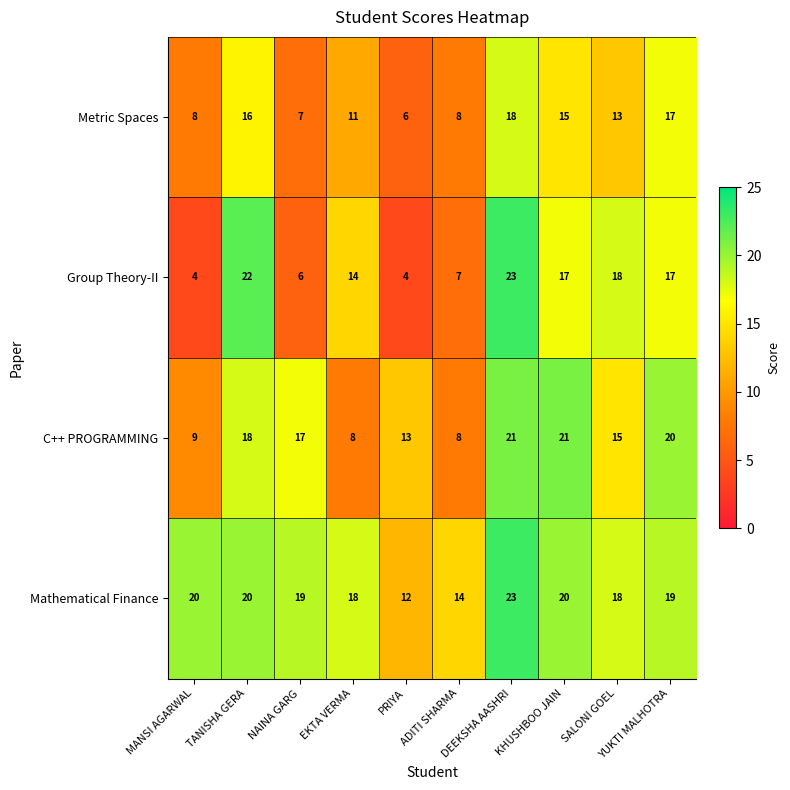

Which series has the widest spread of values?

Group Theory-II